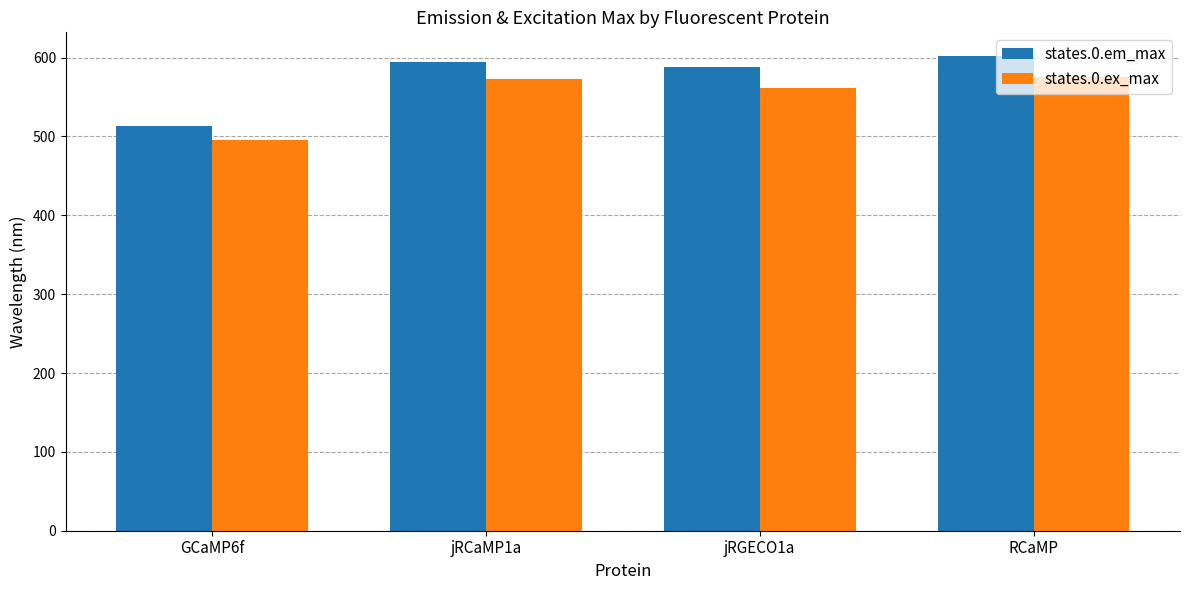

How many distinct data groups are displayed?

2